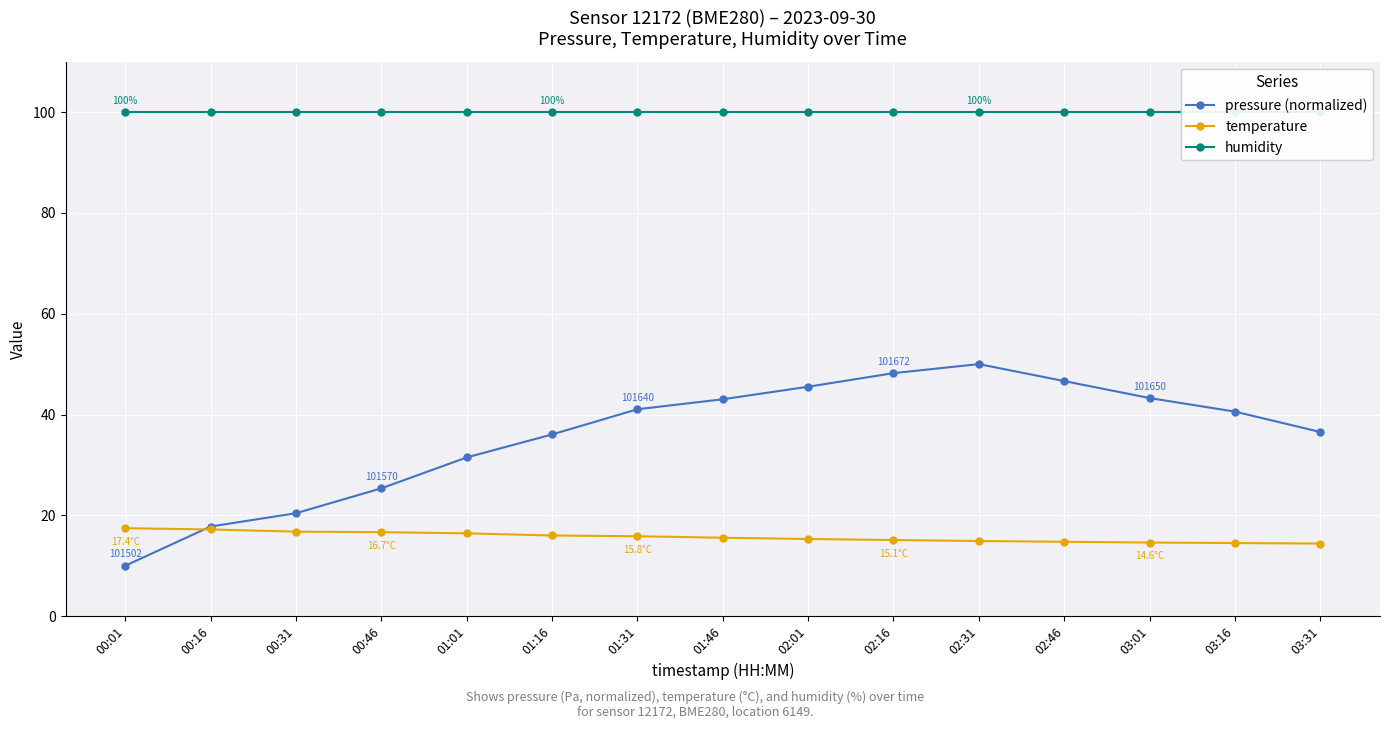

What is the label of the 13th point from the left?

03:01